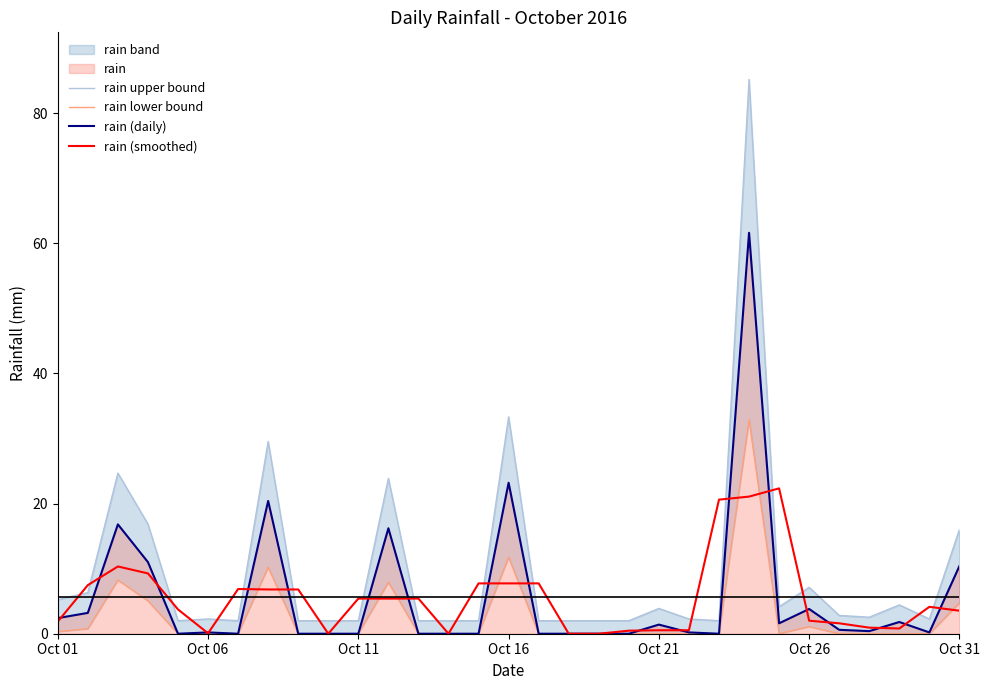

The value of rain (daily) at Oct 31 is 2.9. True or false?

False